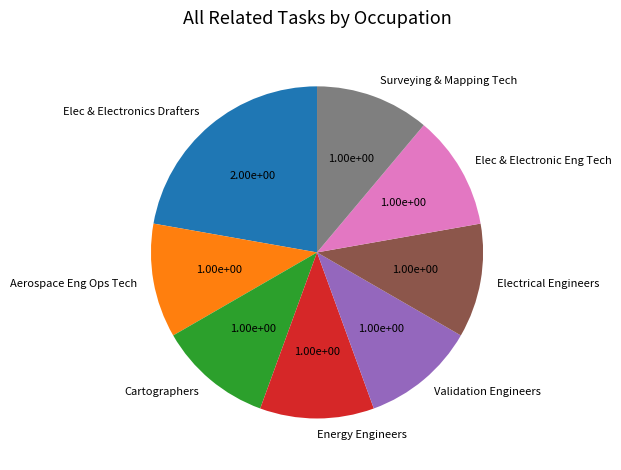

The Surveying & Mapping Tech slice represents 17% of the pie. True or false?

False